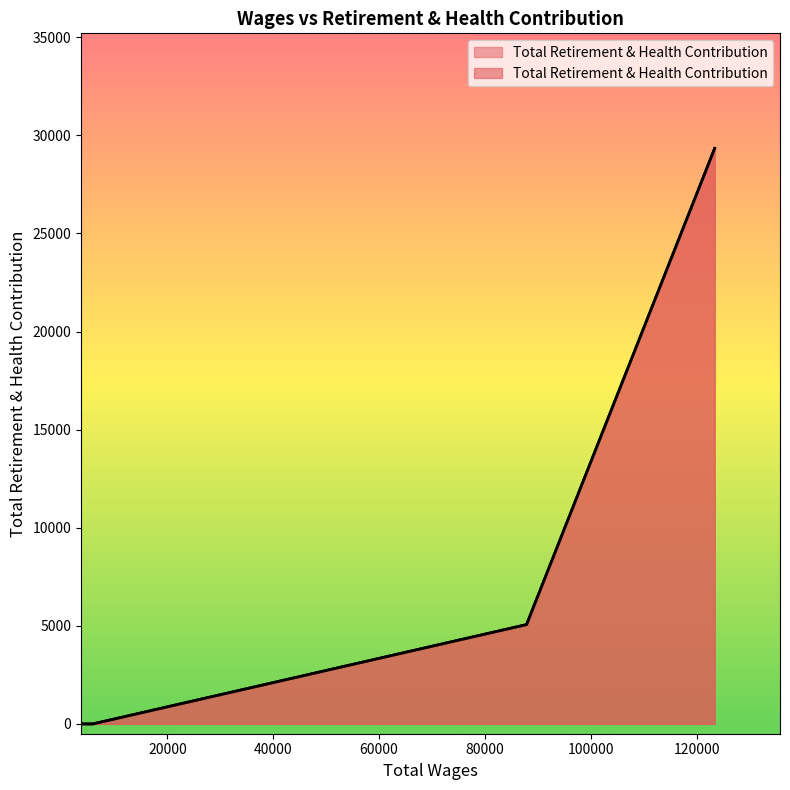

True or false: the data shows 45465 at 123407.0.

False